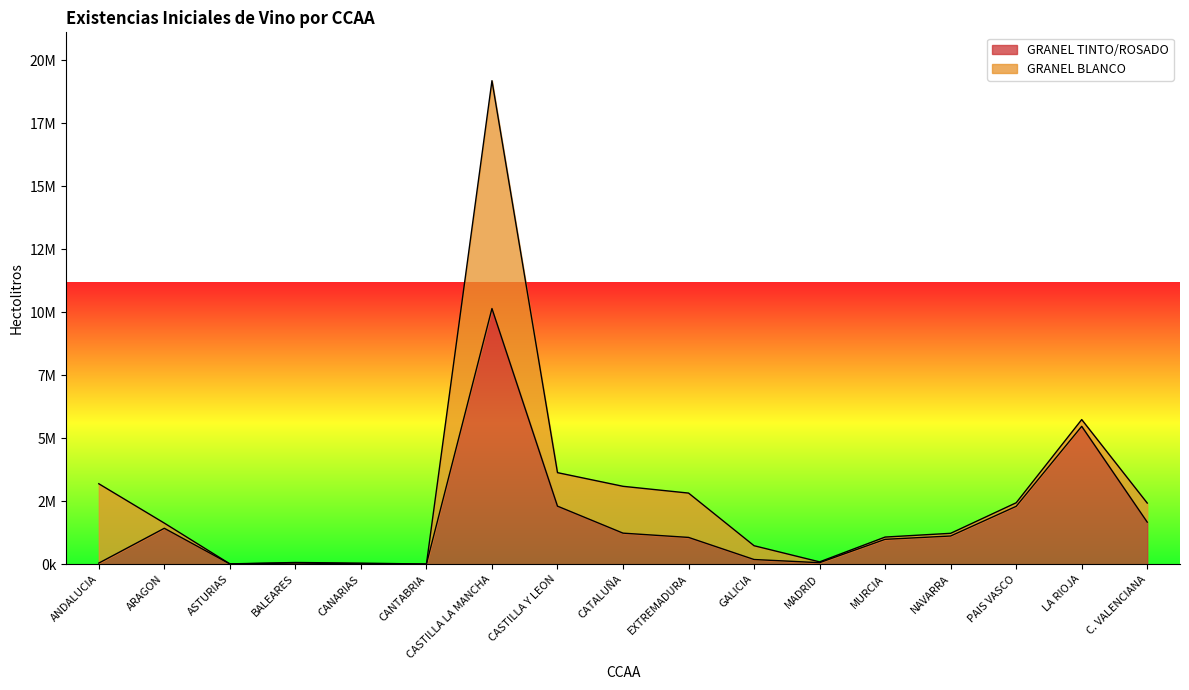

What is the change in value from ANDALUCIA to CASTILLA LA MANCHA?

+10101571